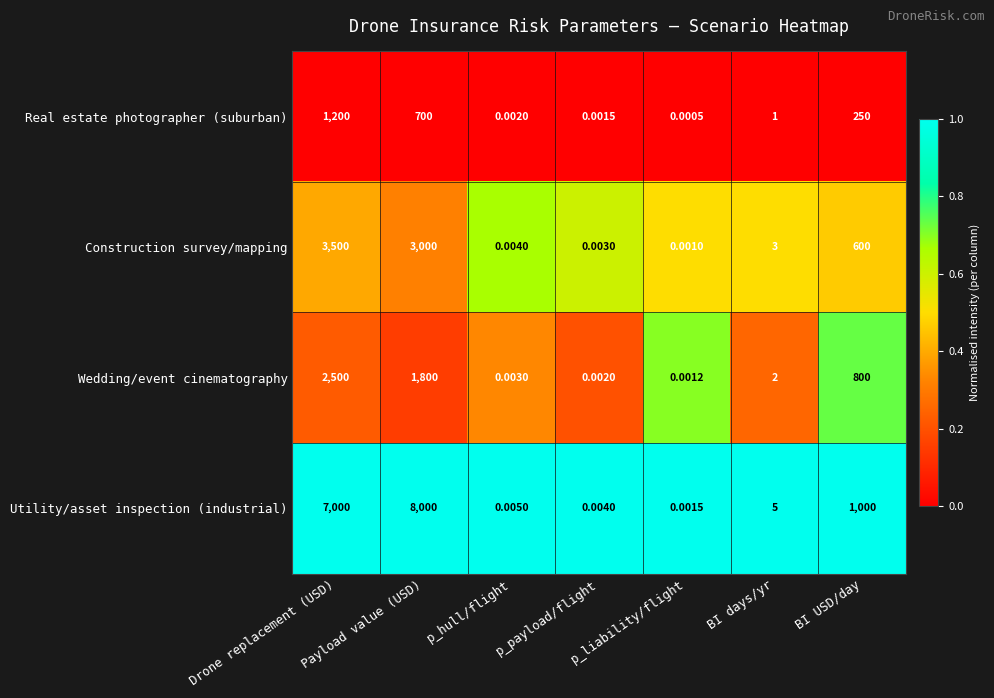

Rank the categories by Wedding/event cinematography value from highest to lowest.

Drone replacement (USD), Payload value (USD), BI USD/day, BI days/yr, p_hull/flight, p_payload/flight, p_liability/flight